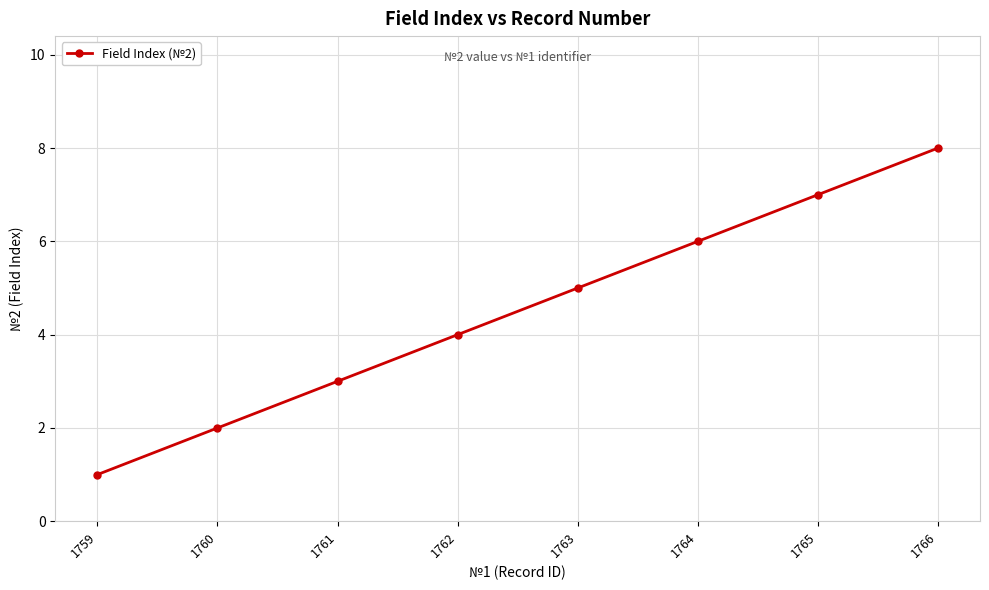

What is the change in value from 1762 to 1764?

+2